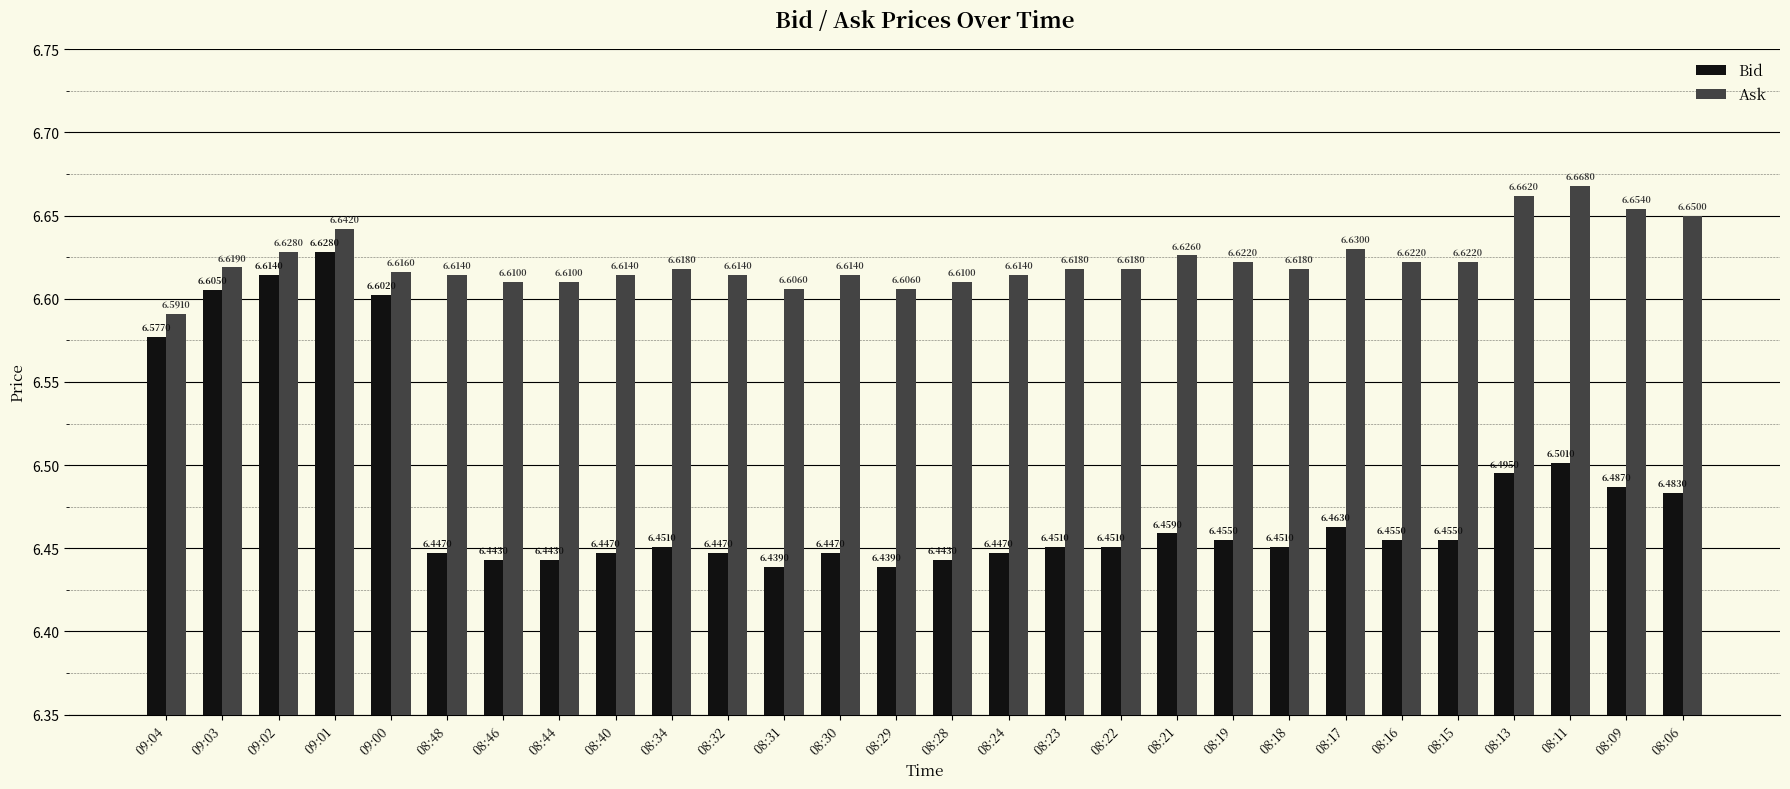

Which series has the largest range (max minus min)?

Bid